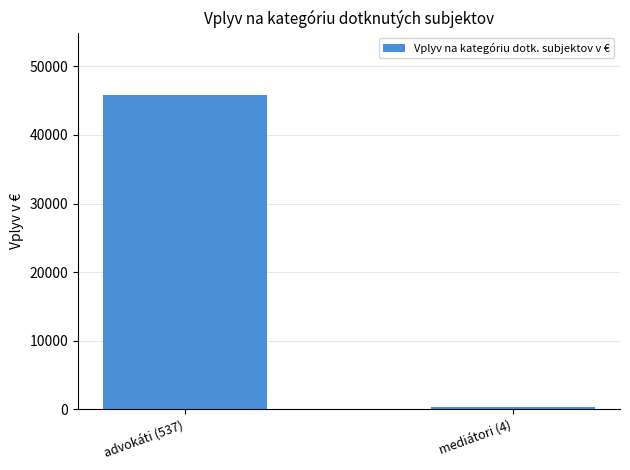

What is the change in value from advokáti (537) to mediátori (4)?

-45416.8